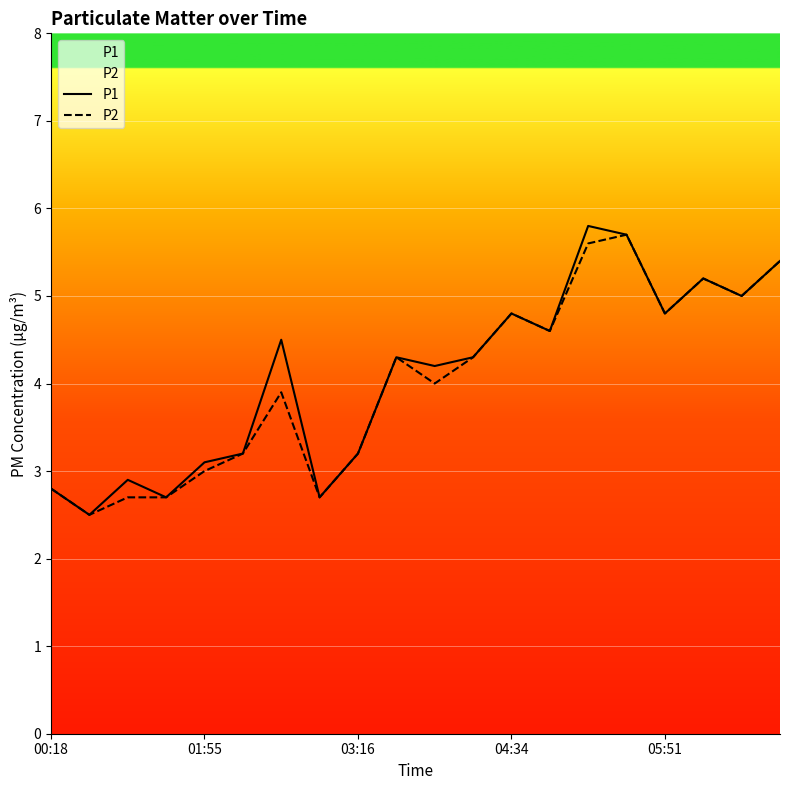

True or false: P2 and P1 cross at least once.

False